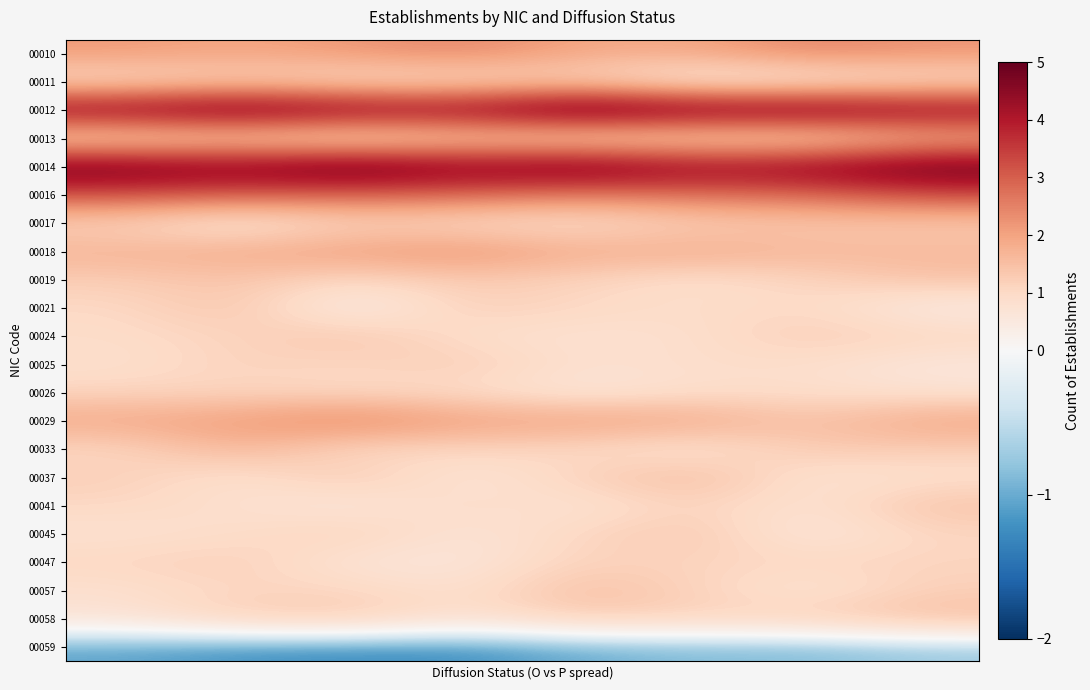

List the series in order of their peak value, lowest first.

00059, 00026, 00011, 00047, 00025, 00017, 00045, 00024, 00019, 00041, 00021, 00013, 00057, 00058, 00037, 00033, 00018, 00010, 00029, 00016, 00014, 00012